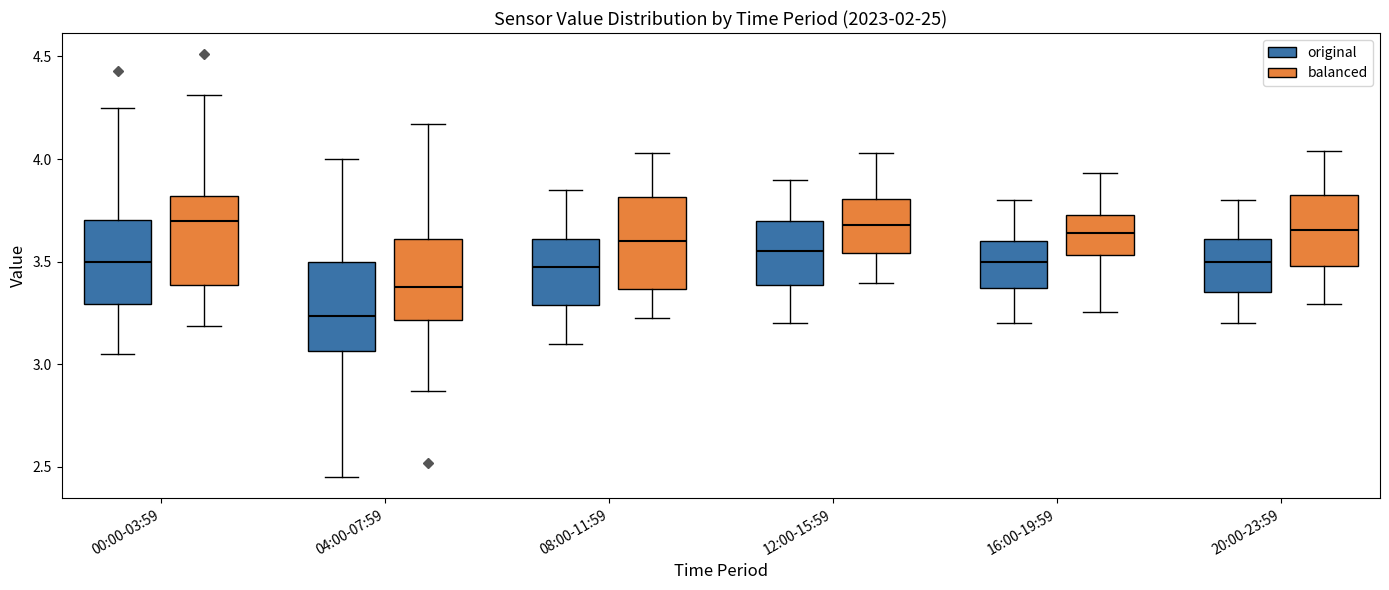

Which box's median line is the lowest?

04:00-07:59 (original)